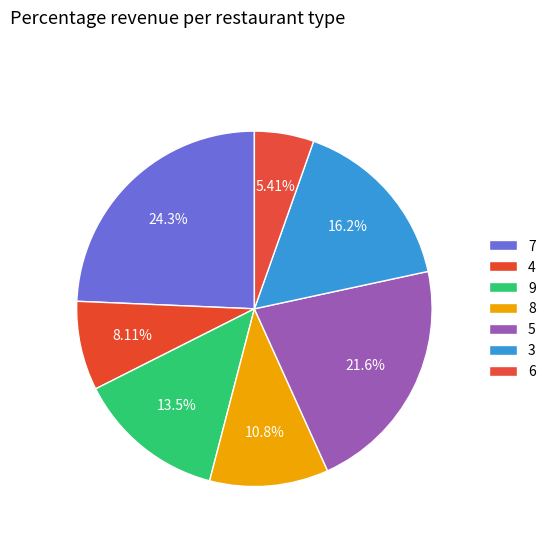

To the nearest percent, what is the average slice percentage?

14%